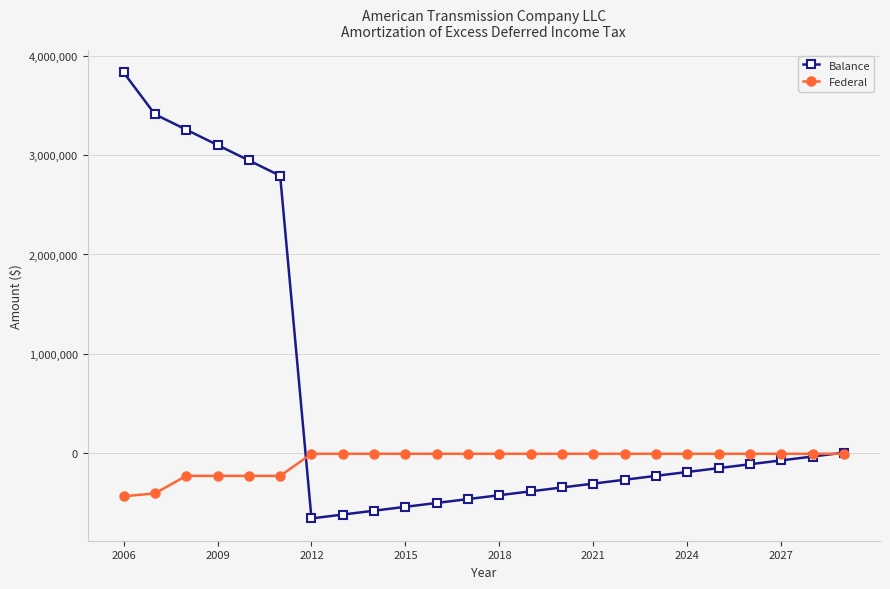

List the series in order of their peak value, highest first.

Balance, Federal